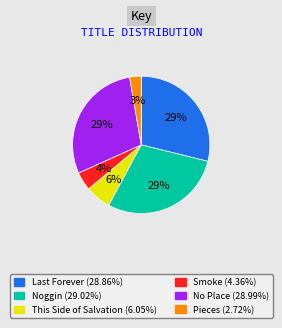

Is there a majority slice in this chart?

No